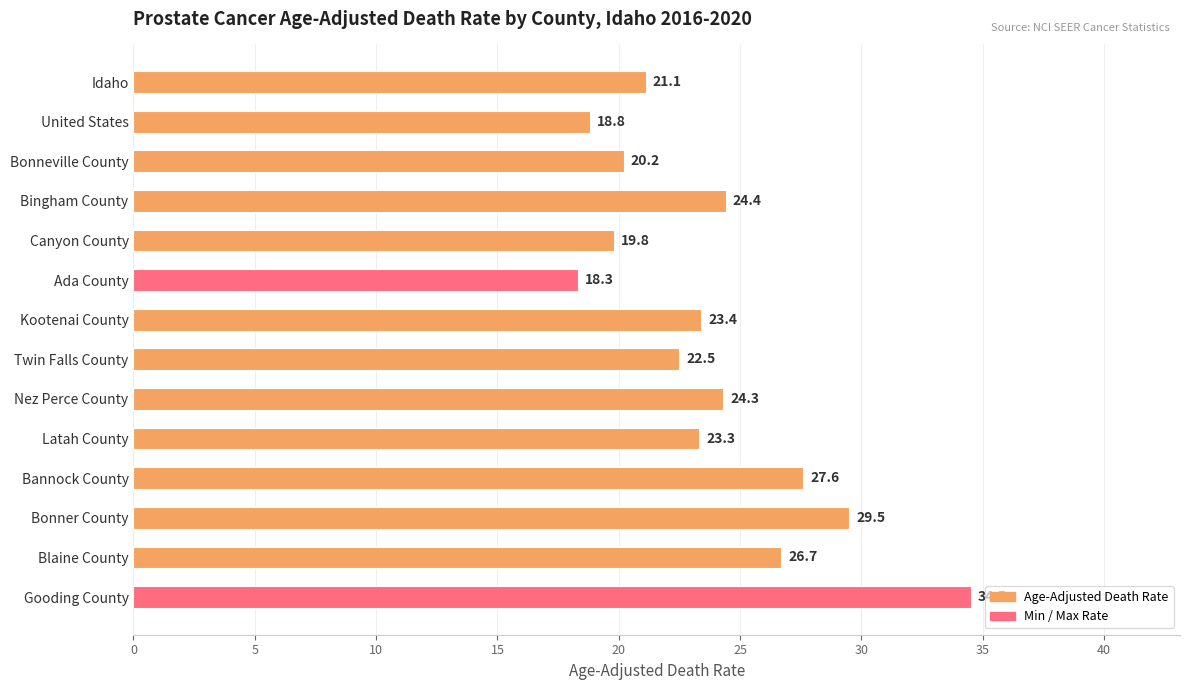

Are the bars grouped side by side (vs. stacked)?

No